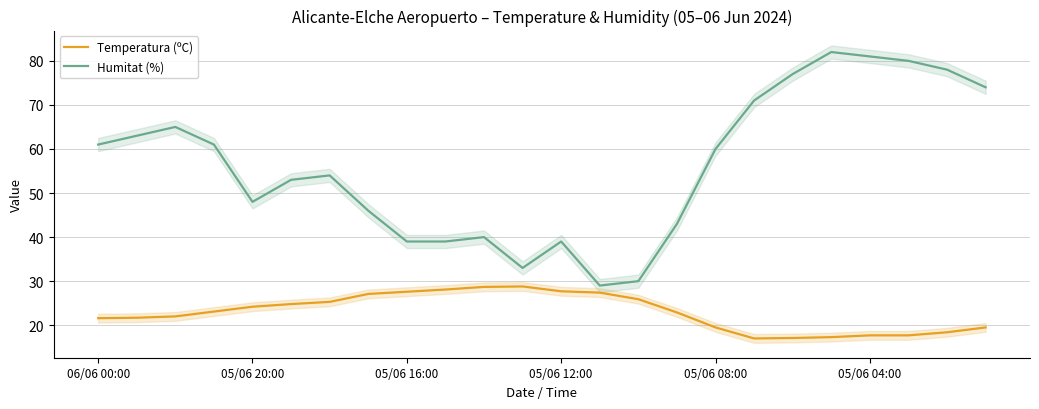

True or false: Temperatura (ºC) and Humitat (%) cross at least once.

False